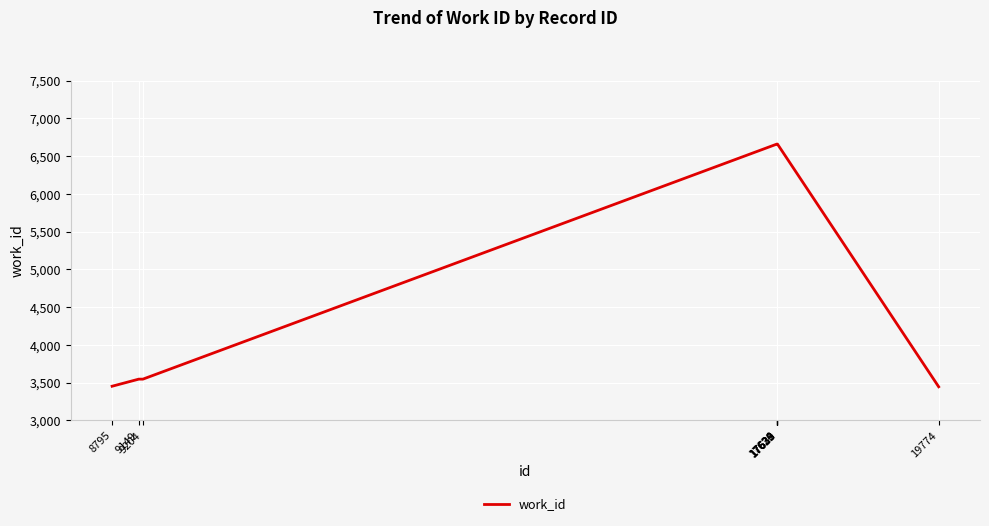

Does the chart have visible grid lines?

Yes